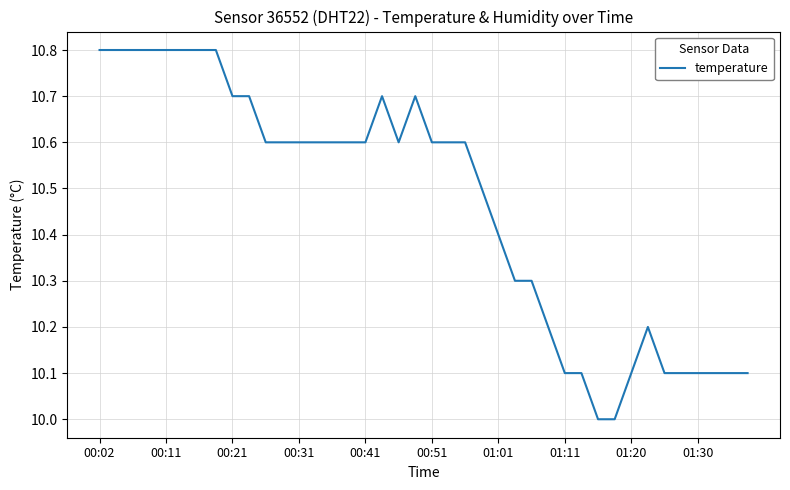

What is the minimum value shown in the chart?

10.0